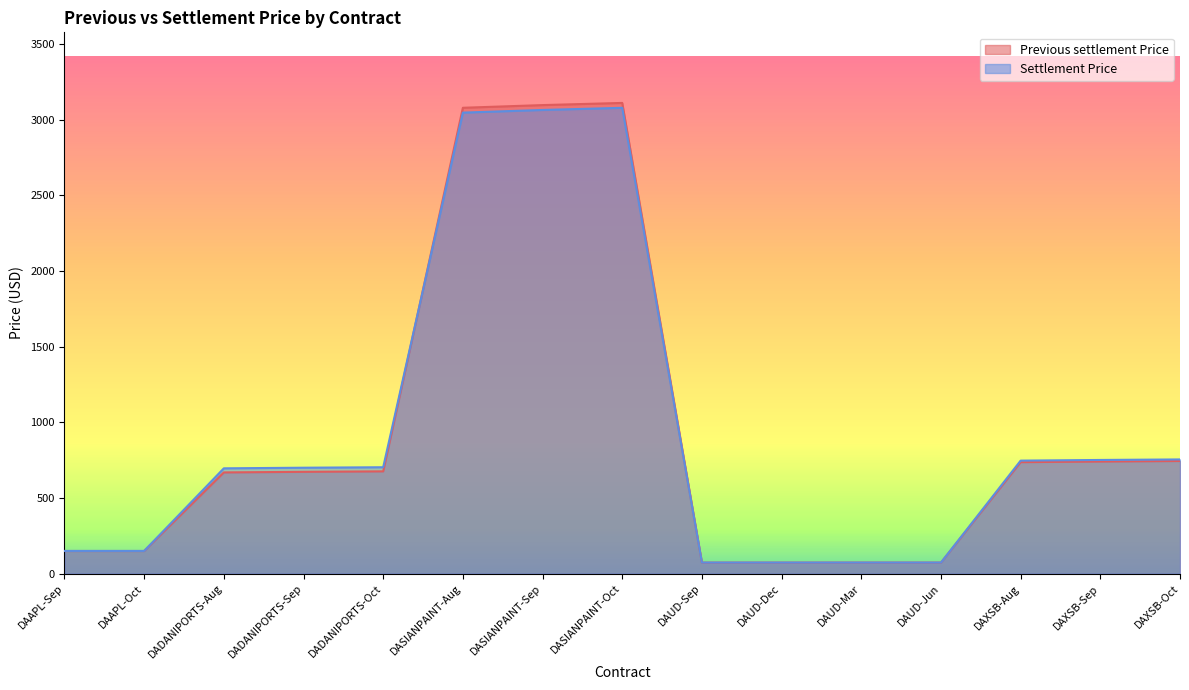

Between DASIANPAINT-Aug and DAUD-Dec, which series saw the biggest shift?

Previous settlement Price